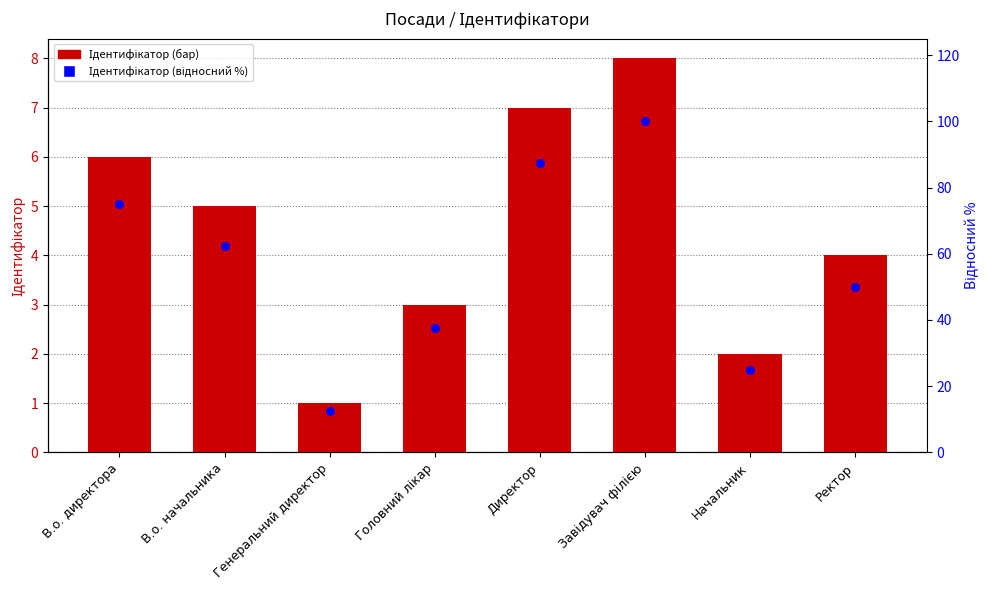

Which series reaches the maximum Y coordinate?

Ідентифікатор (відносний %)